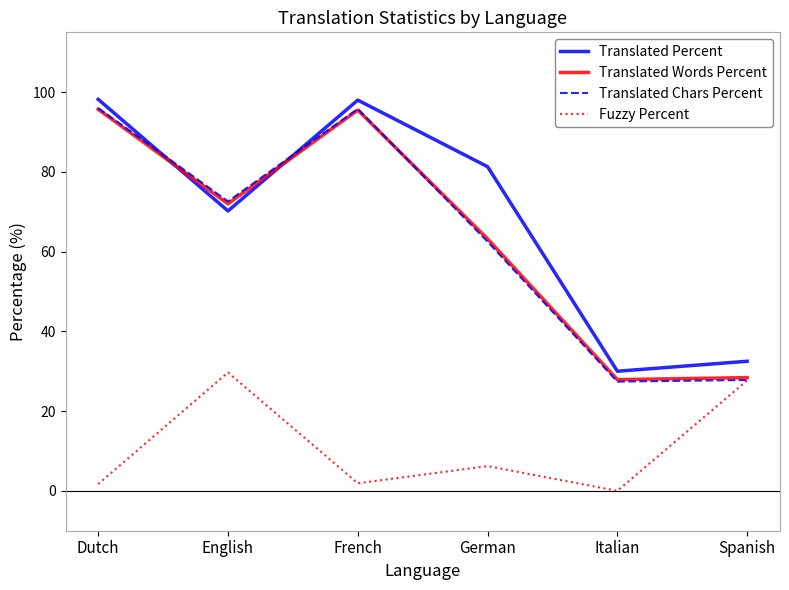

At which label is Translated Words Percent closest to 61?

German